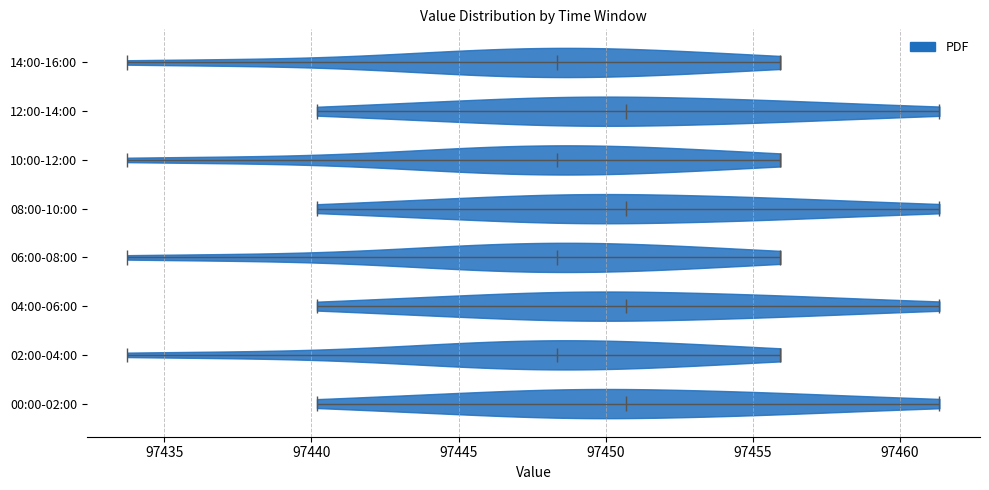

Reading bottom to top, read every violin against the x-axis: where its median line is, and the lowest and highest points it reaches. The values are not printed on the chart, so give them approximately, as read against the axis.

00:00-02:00: median line 97450.5, lowest point 97440.0, highest point 97461.5
02:00-04:00: median line 97448.5, lowest point 97434.0, highest point 97456.0
04:00-06:00: median line 97450.5, lowest point 97440.0, highest point 97461.5
06:00-08:00: median line 97448.5, lowest point 97434.0, highest point 97456.0
08:00-10:00: median line 97450.5, lowest point 97440.0, highest point 97461.5
10:00-12:00: median line 97448.5, lowest point 97434.0, highest point 97456.0
12:00-14:00: median line 97450.5, lowest point 97440.0, highest point 97461.5
14:00-16:00: median line 97448.5, lowest point 97434.0, highest point 97456.0